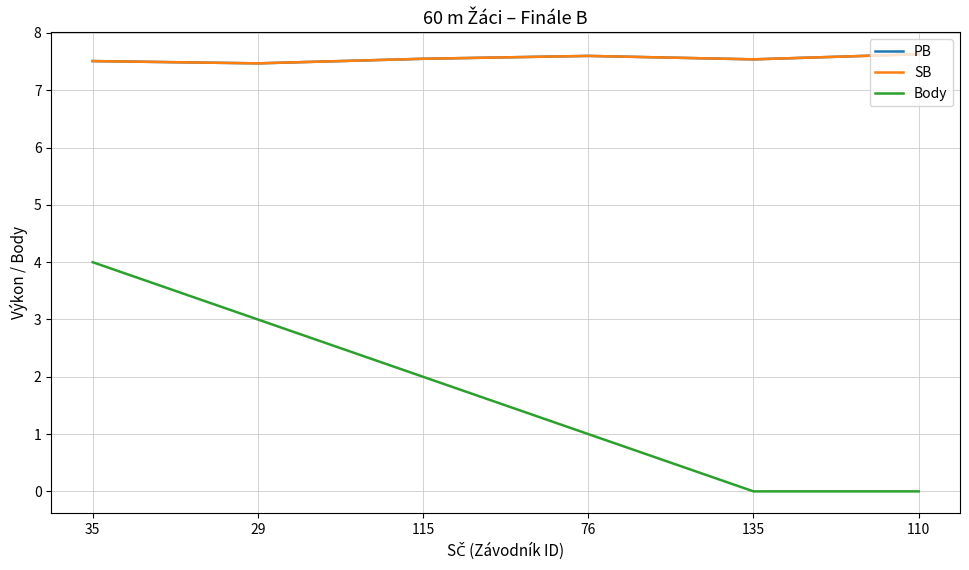

How many Body values are between 0 and 3?

5